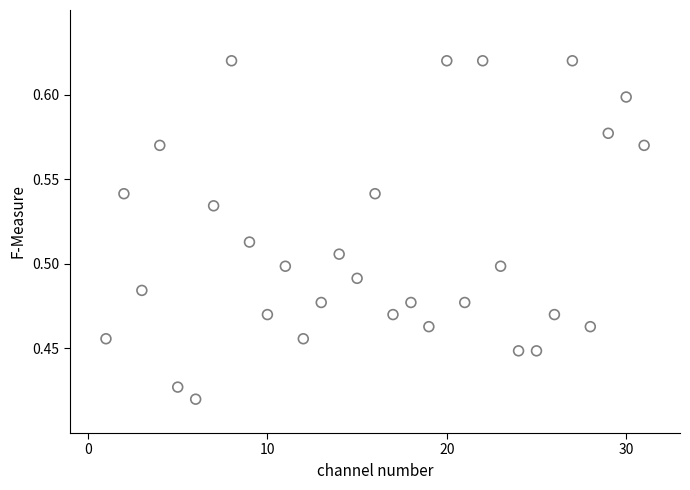

What is the range of X values (max minus min)?

30.0